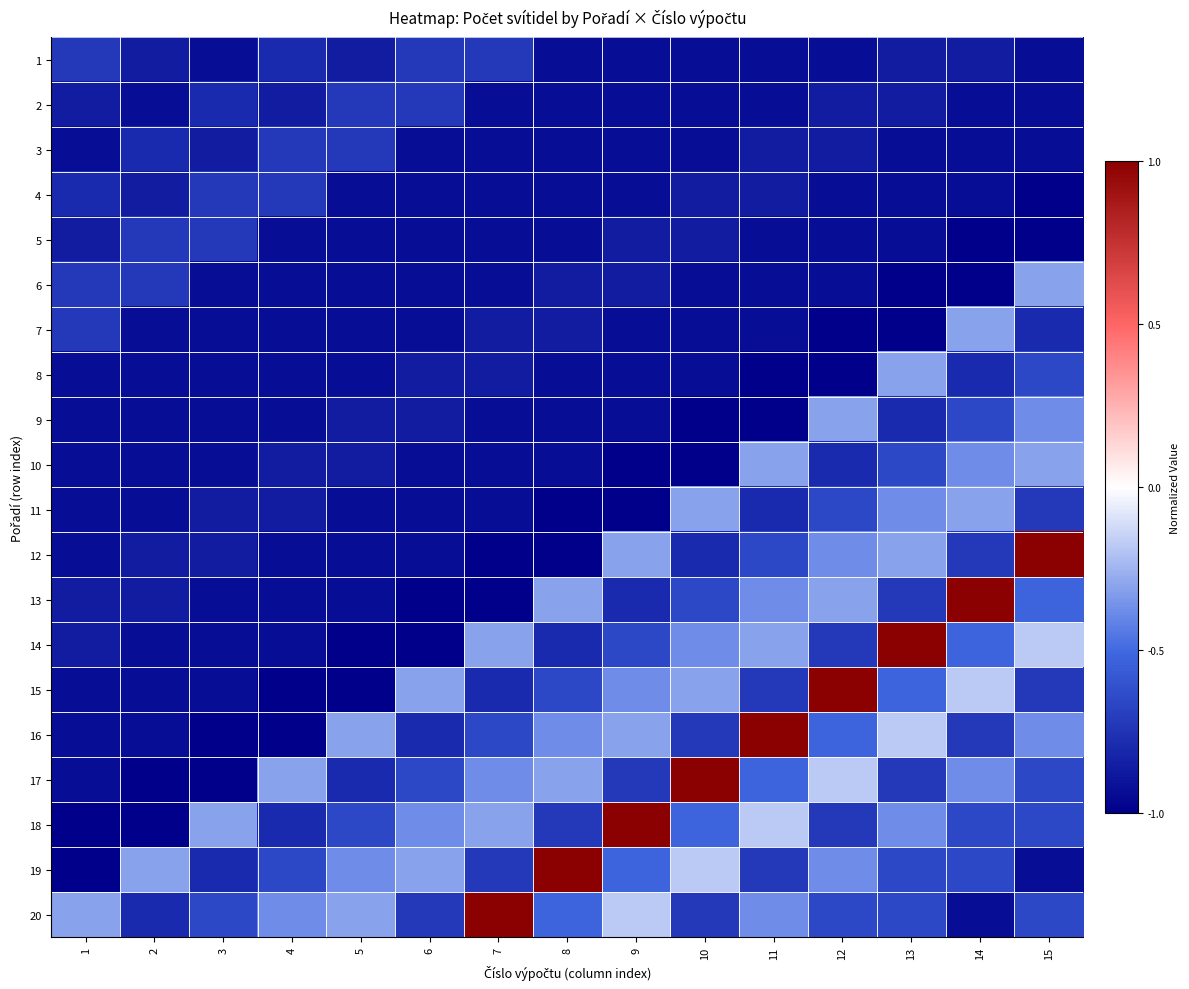

Rank the series at 11 from highest to lowest value.

16, 18, 10, 14, 13, 20, 17, 12, 15, 19, 11, 3, 4, 1, 2, 5, 6, 7, 8, 9